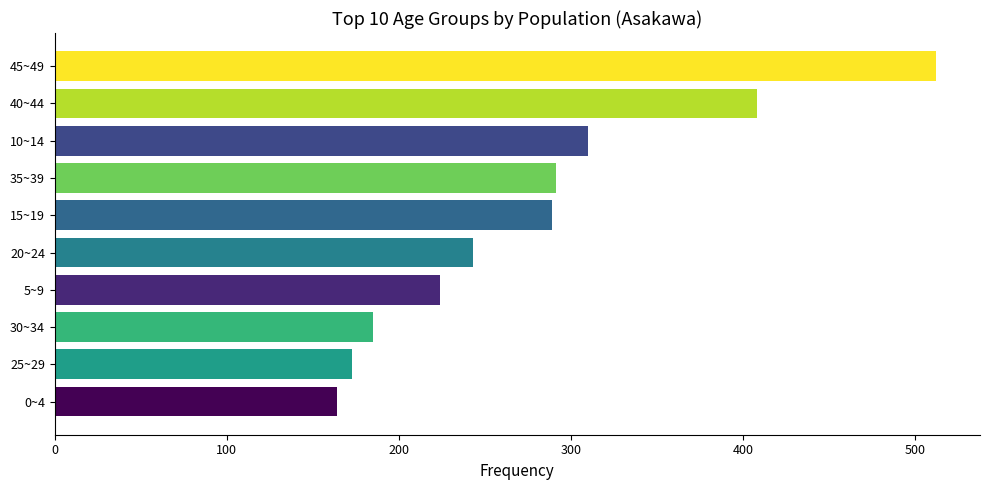

What is the average value?

280